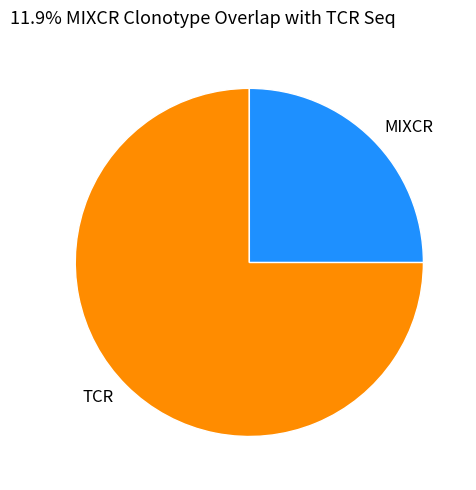

Combined, do TCR and MIXCR account for over 50%?

Yes